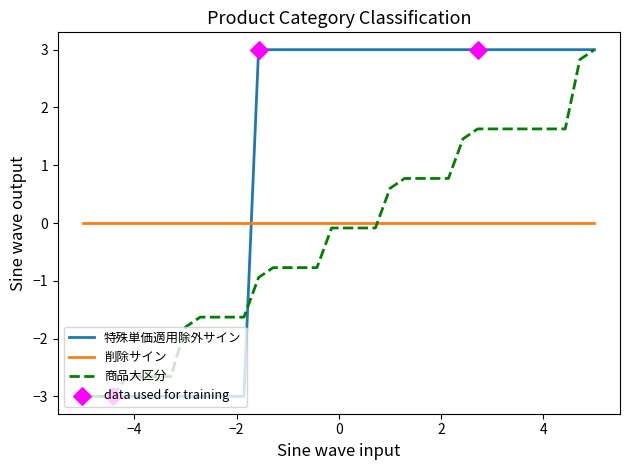

Which series has the largest total across all categories?

特殊単価適用除外サイン